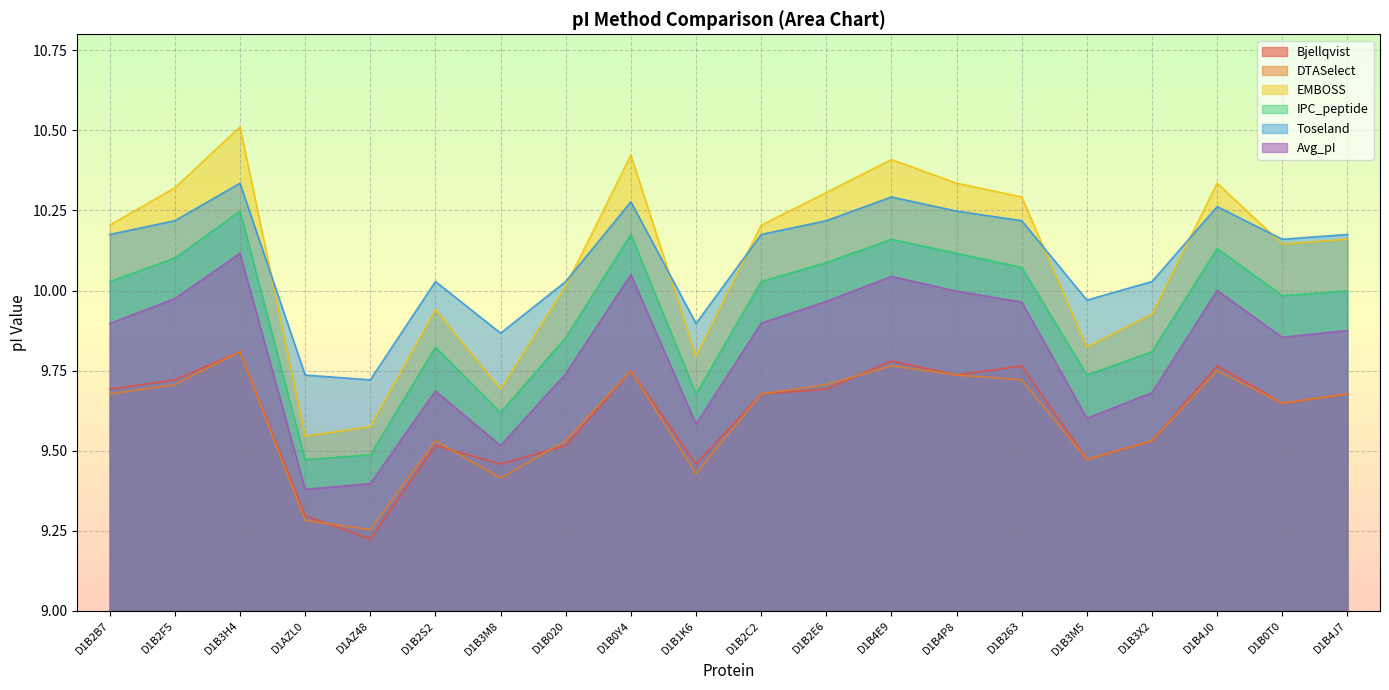

True or false: IPC_peptide and Bjellqvist cross at least once.

False